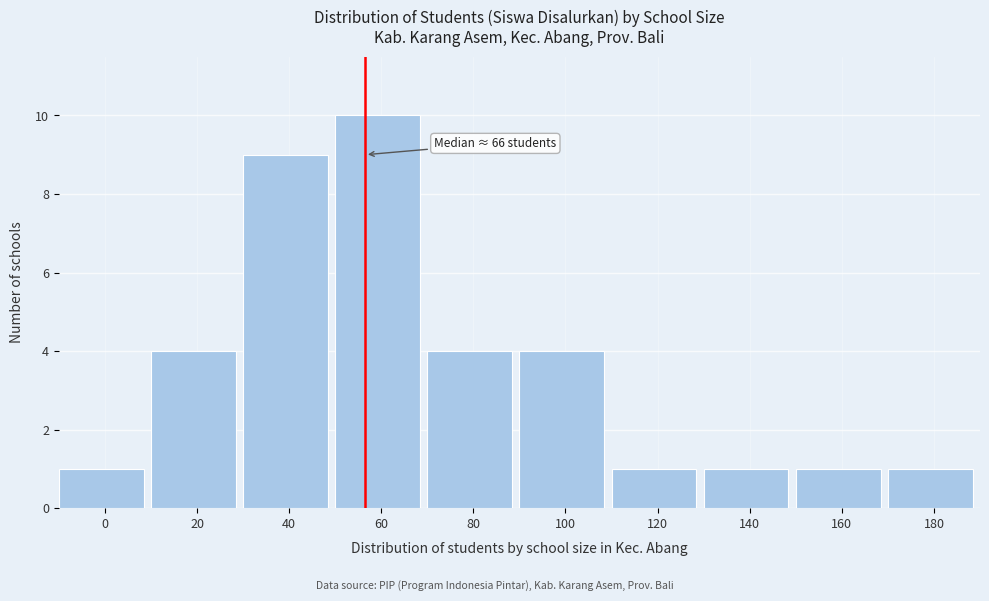

Reading left to right, extract all data points from this chart.

0=1	20=4	40=9	60=10	80=4	100=4	120=1	140=1	160=1	180=1